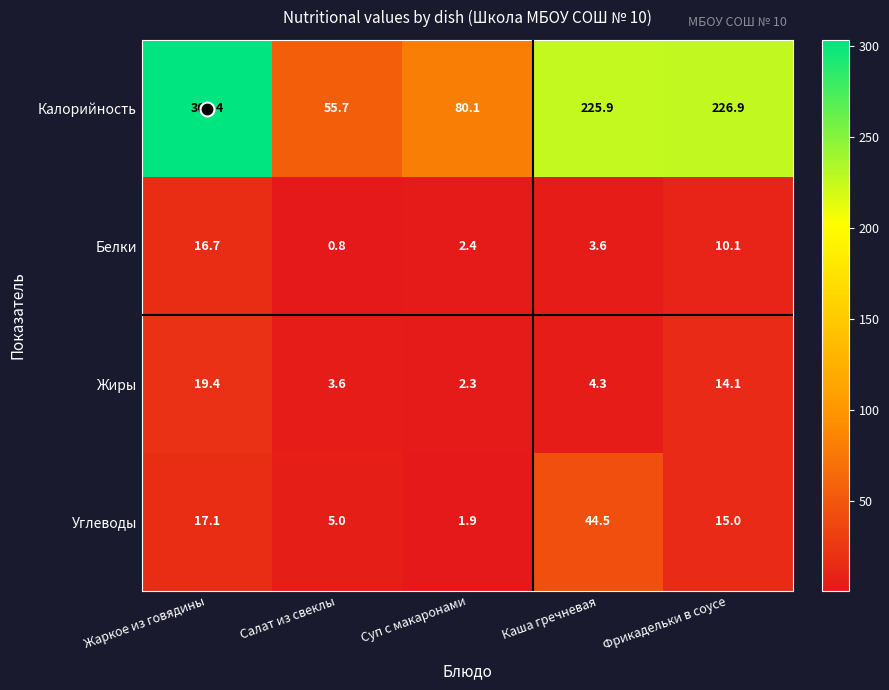

Read the Углеводы value at Жаркое из говядины.

17.1